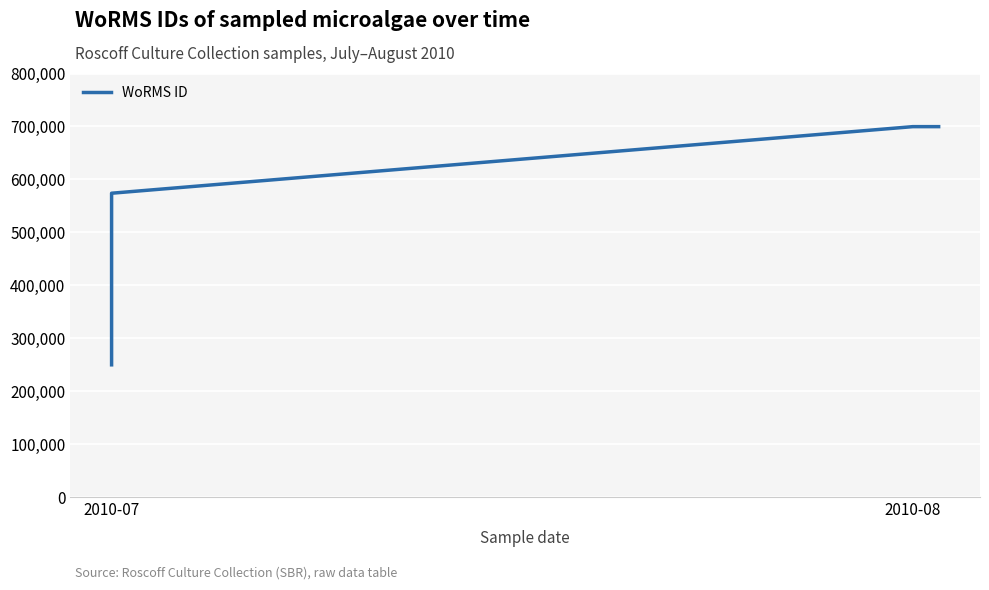

How many values are below 699620?

2